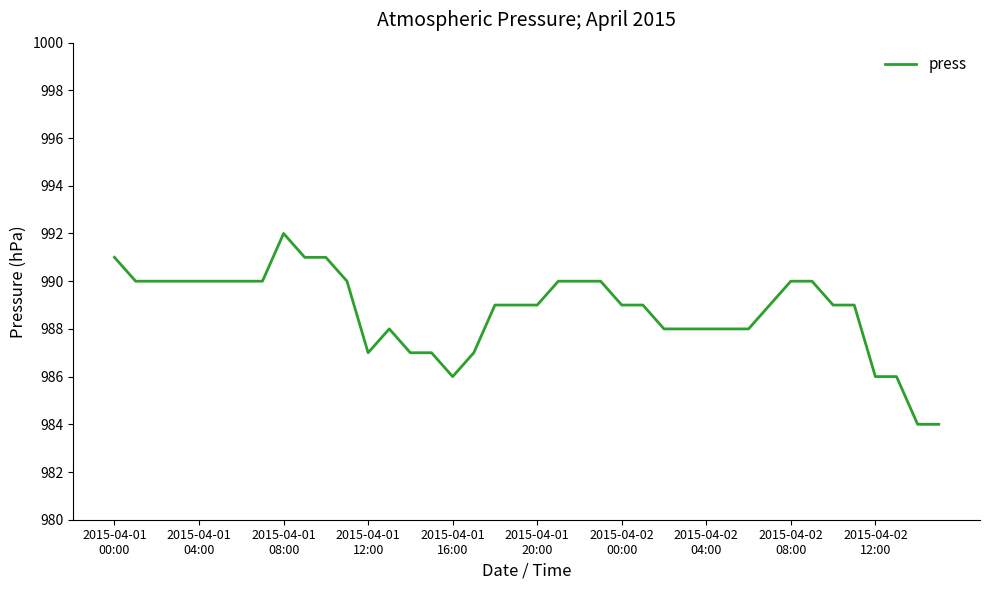

What is the greatest value displayed?

992